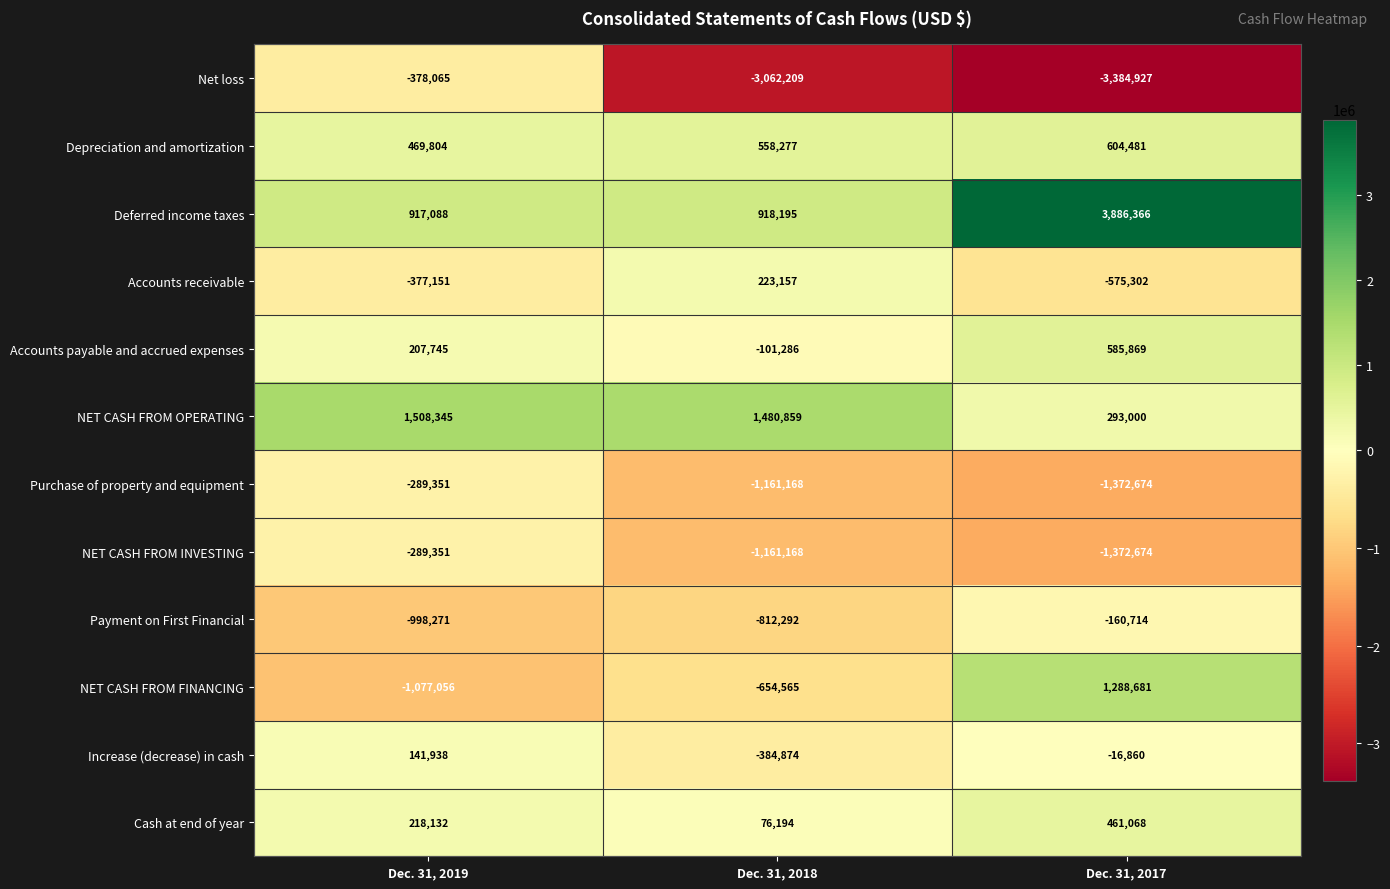

Where does the Payment on First Financial series first go above -812292?

Dec. 31, 2017